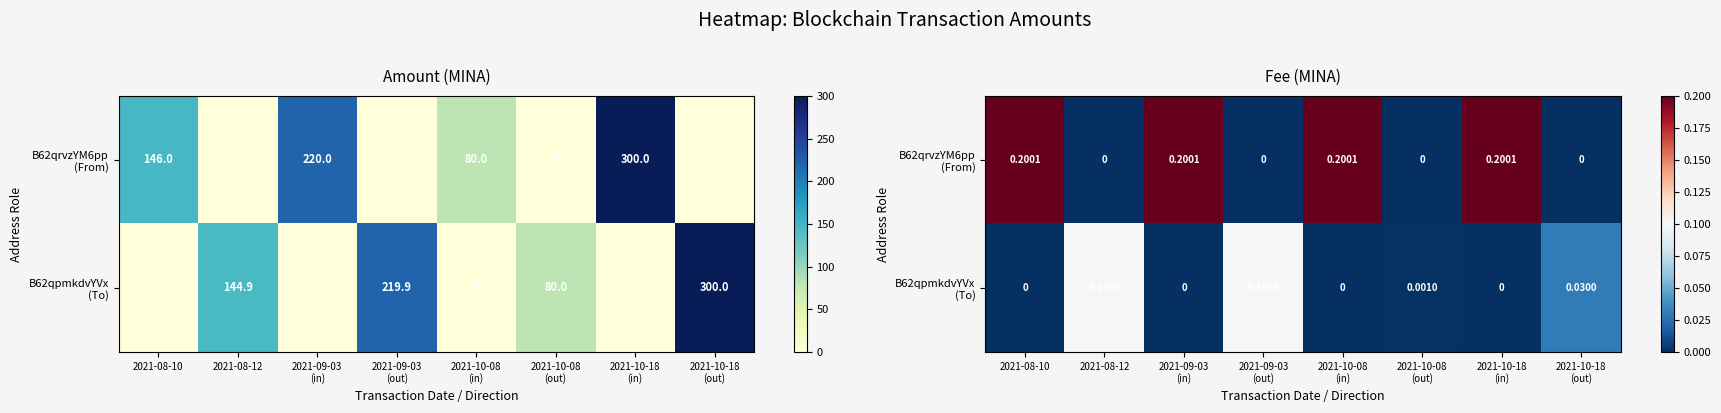

Which label corresponds to the smallest value in the chart?

2021-08-12